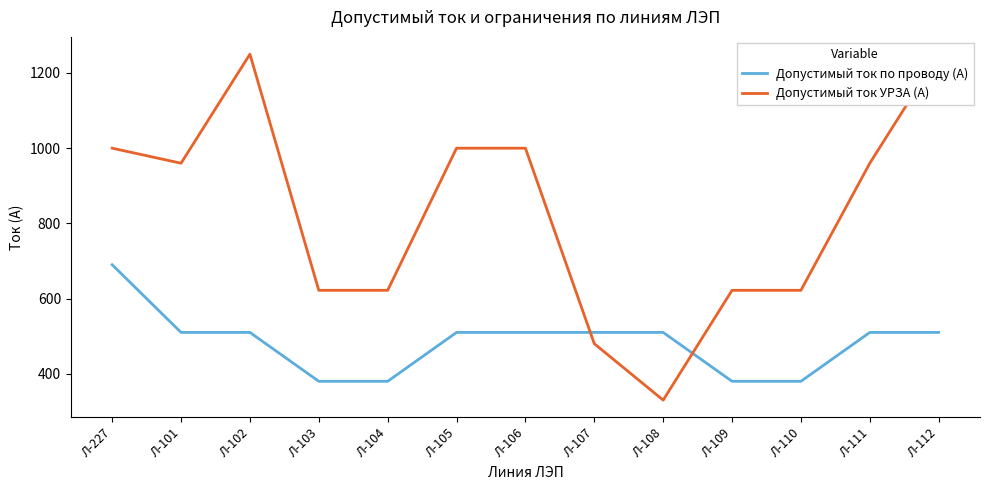

What is the sum of the Допустимый ток по проводу (А) values at Л-107 and Л-105?

1020